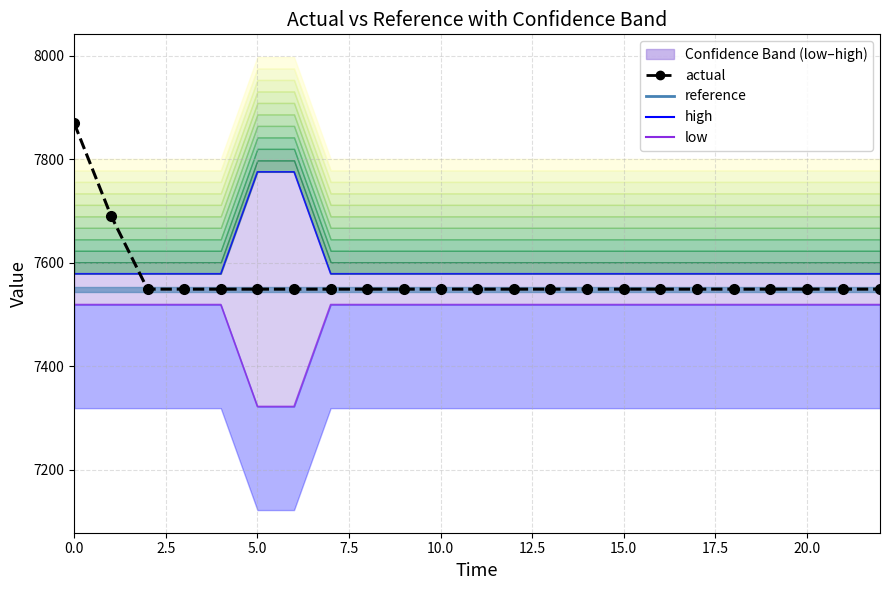

True or false: actual has a value of 7549.1 at 22.

True